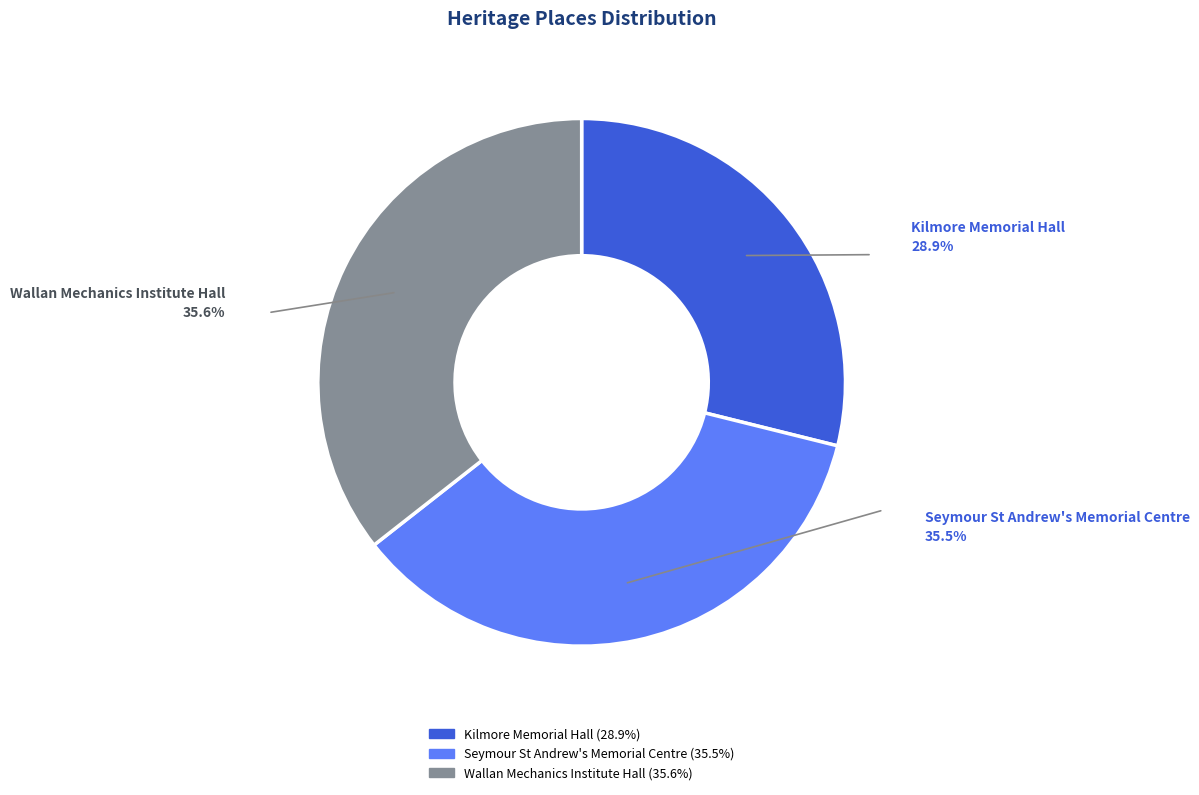

Approximately how many times larger is the value at Wallan Mechanics Institute Hall compared to Kilmore Memorial Hall?

1.2